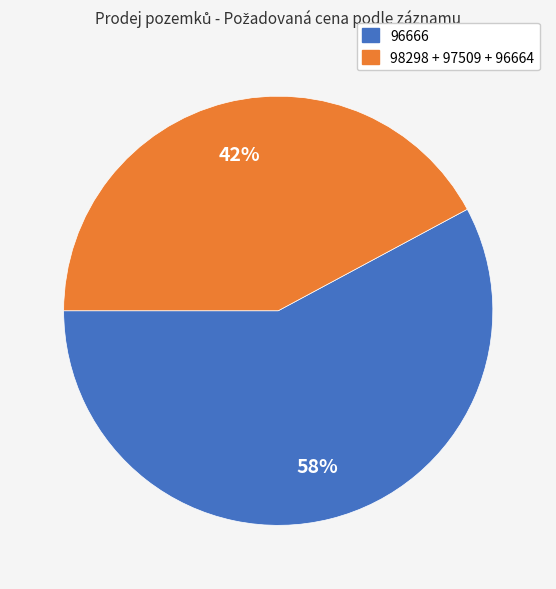

To the nearest percent, what is the difference between the largest and smallest slice percentages?

16%